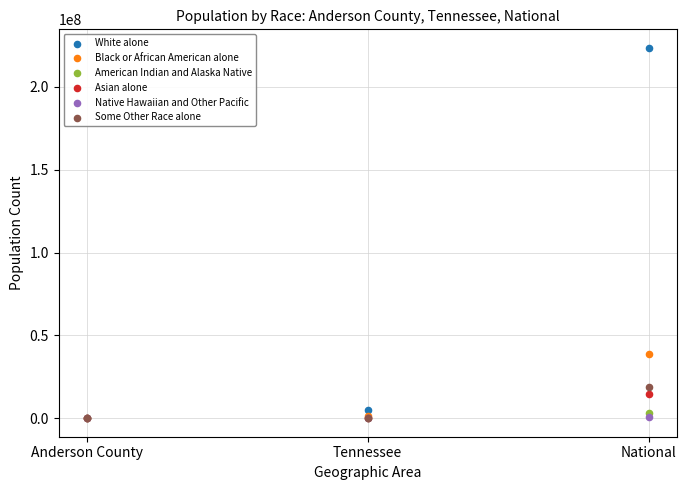

What are all the series names shown in the legend?

White alone, Black or African American alone, American Indian and Alaska Native, Asian alone, Native Hawaiian and Other Pacific, Some Other Race alone